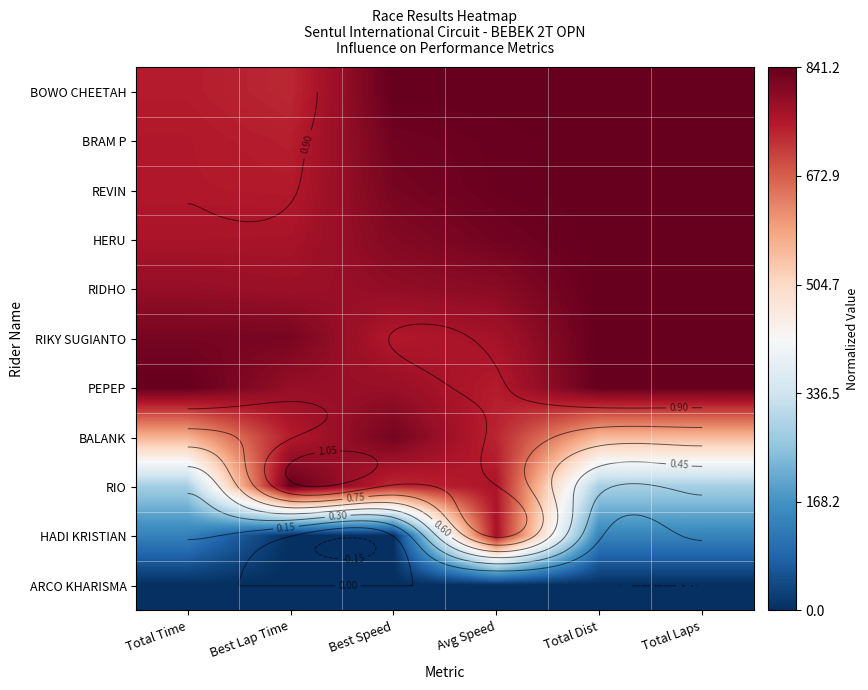

Rank the series by their maximum value, from lowest to highest.

ARCO KHARISMA, HADI KRISTIAN, BALANK, BOWO CHEETAH, BRAM P, REVIN, HERU, RIDHO, RIKY SUGIANTO, PEPEP, RIO